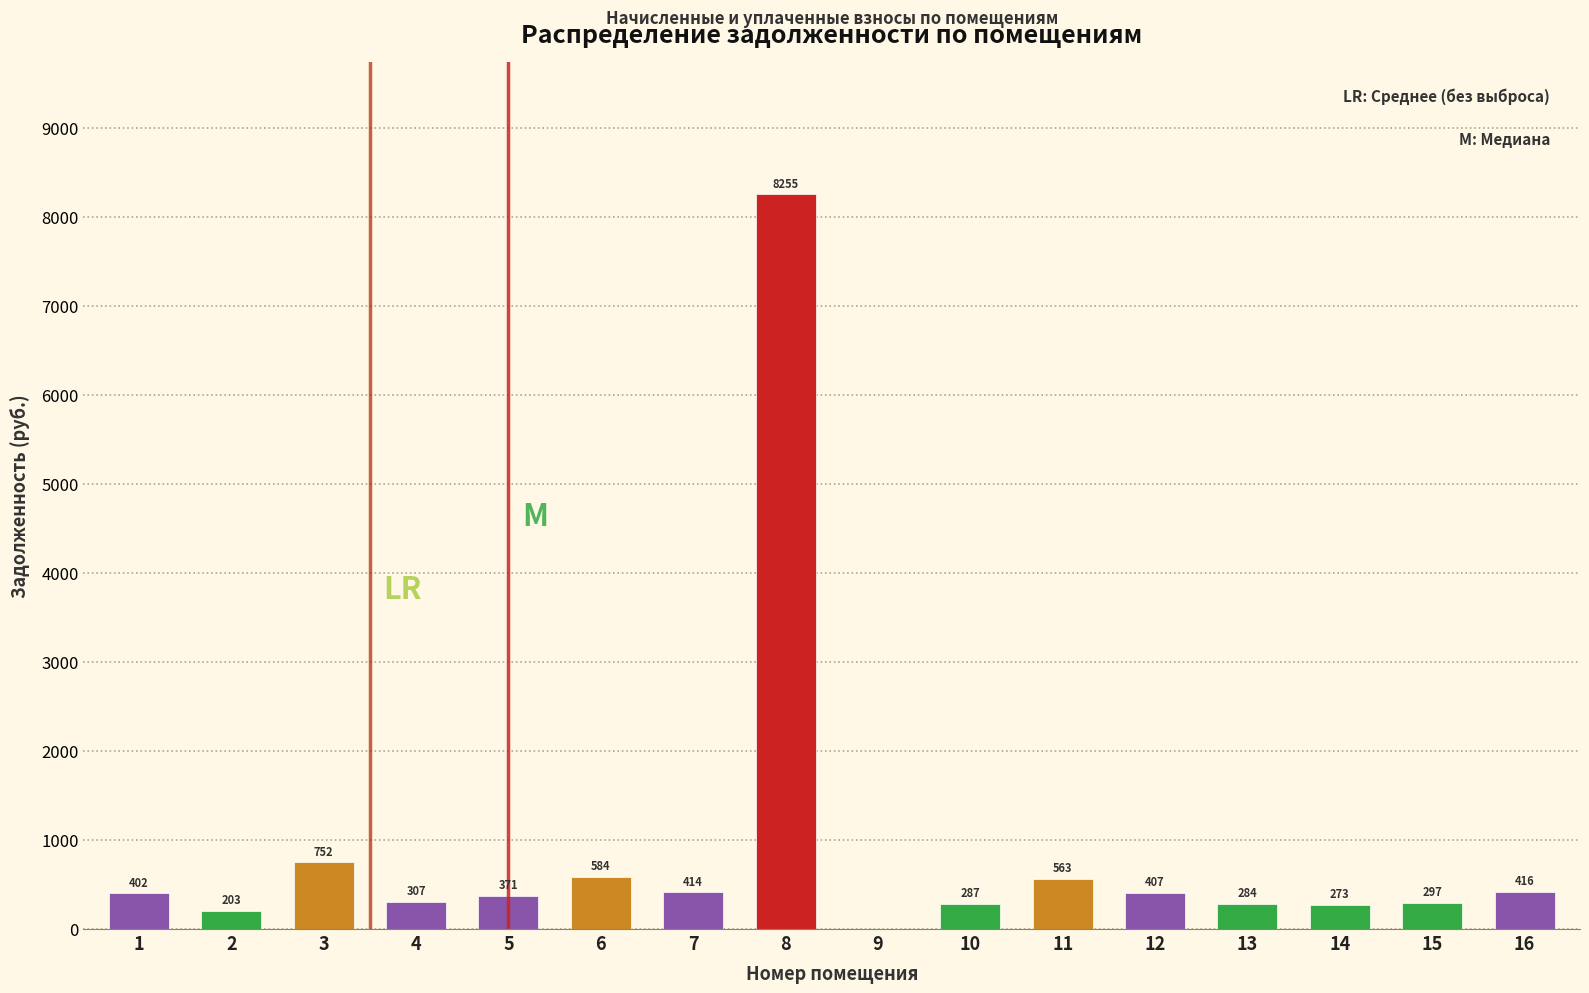

Between 3 and 4, which is larger?

3